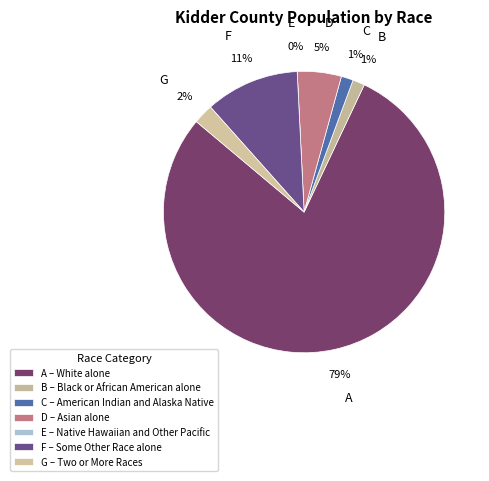

Is it true that Some Other Race alone is 4% of the pie?

False